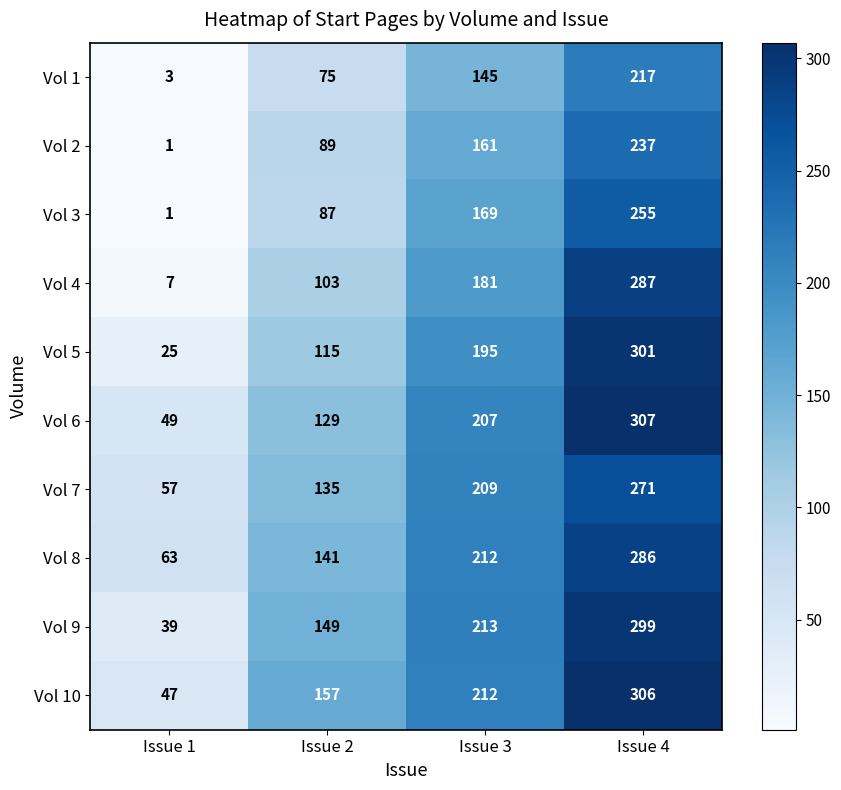

What is the highest value of the Vol 10 series?

306